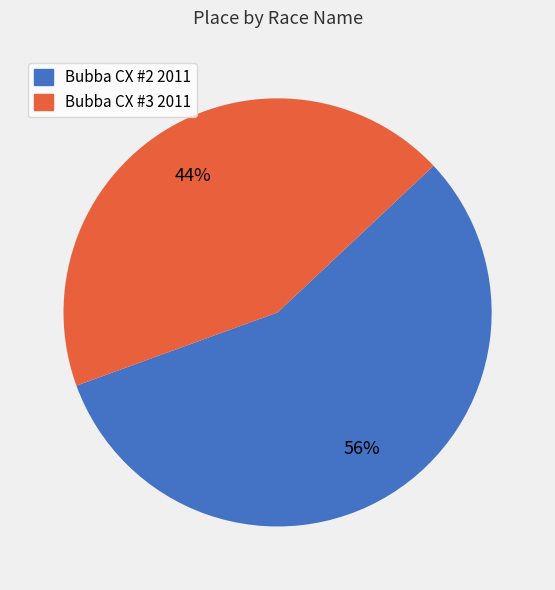

Do Bubba CX #2 2011 and Bubba CX #3 2011 together represent more than half of the pie?

Yes